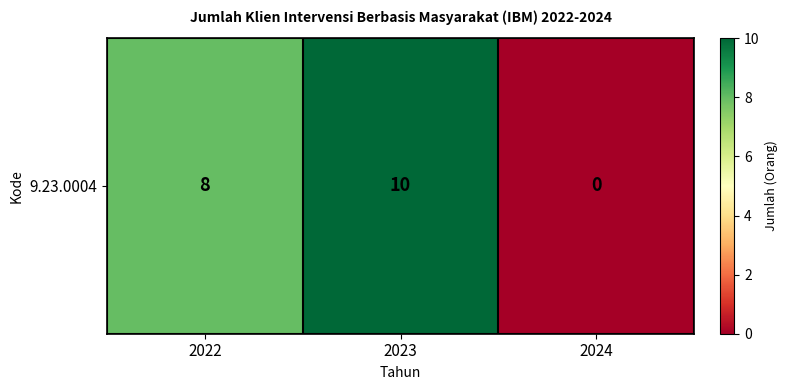

What is the change in value from 2022 to 2024?

-8